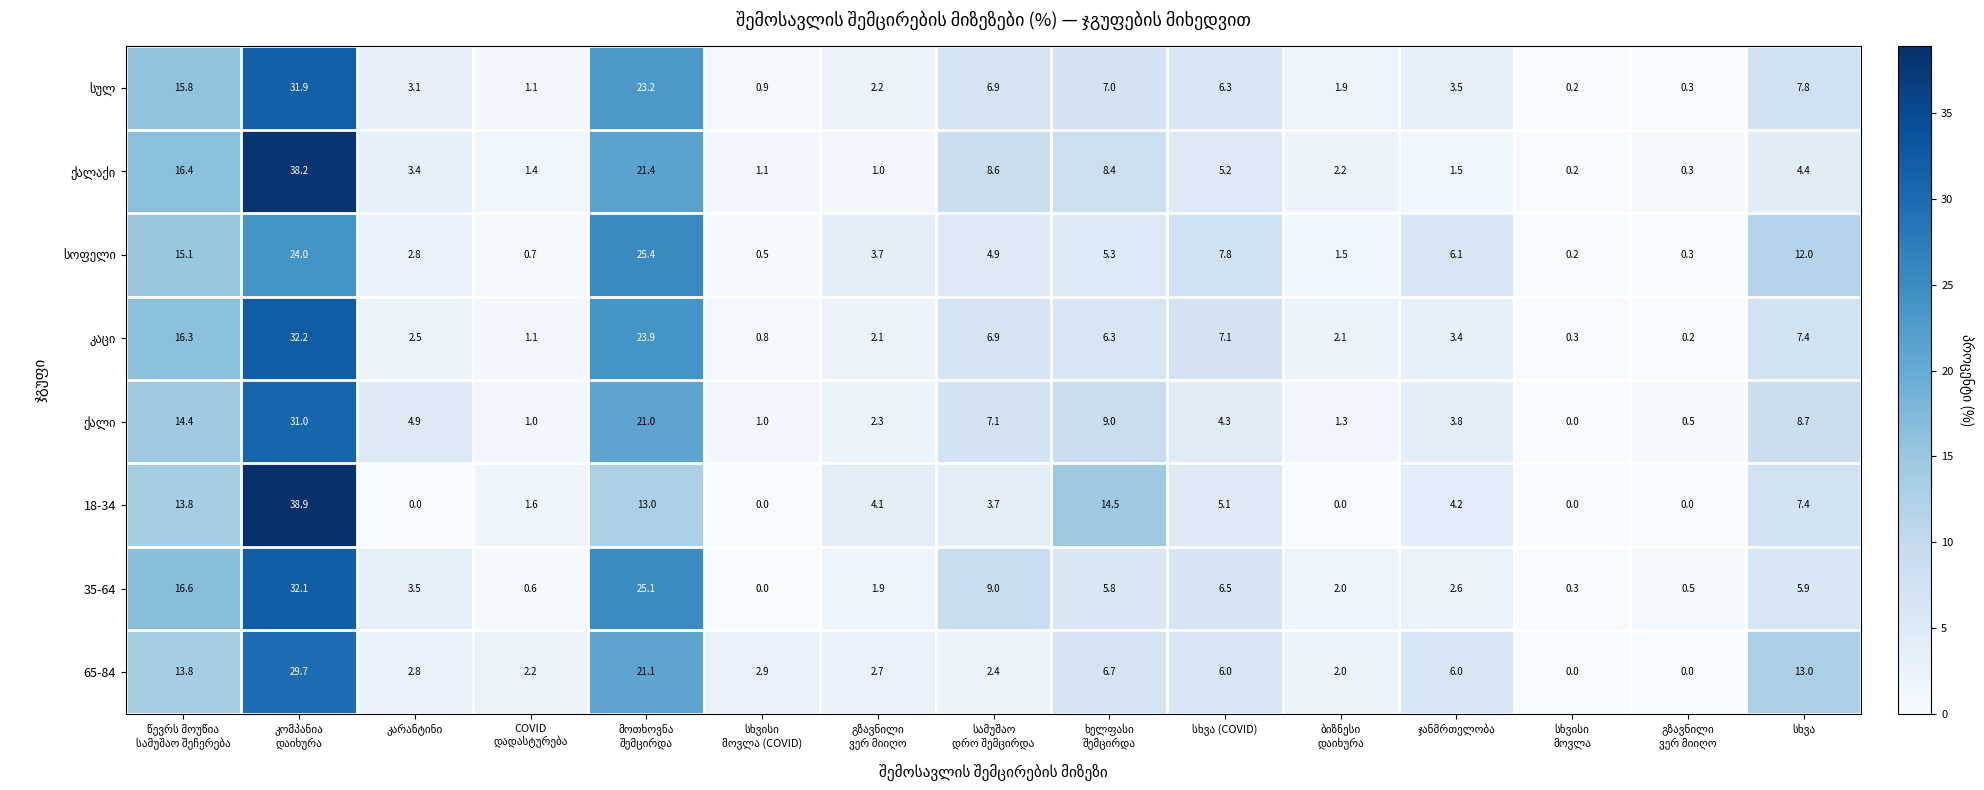

Is it true that სოფელი equals 0.9 at ბიზნესი დაიხურა?

False